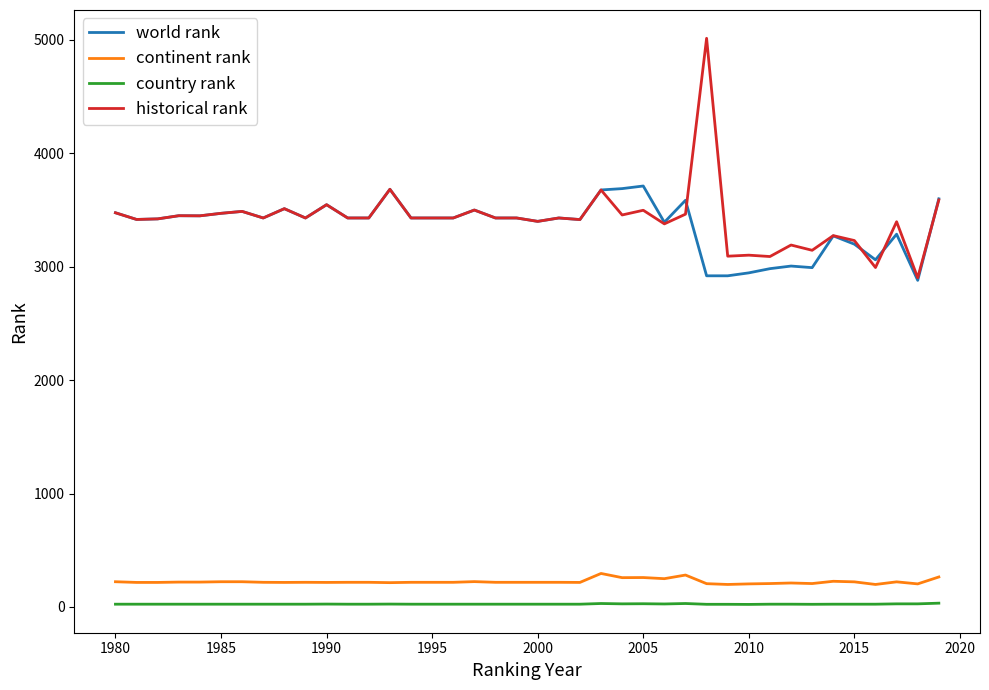

What is the sum of all country rank values?

993.0